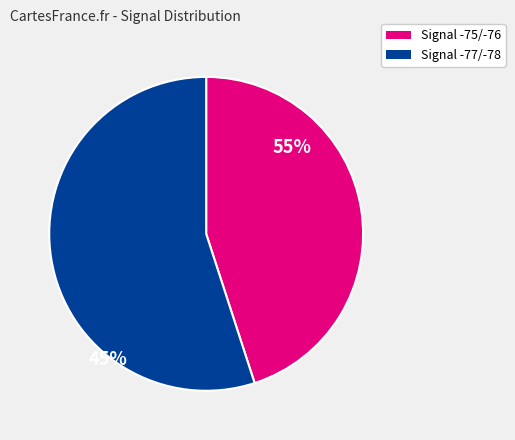

Is there a majority slice in this chart?

Yes